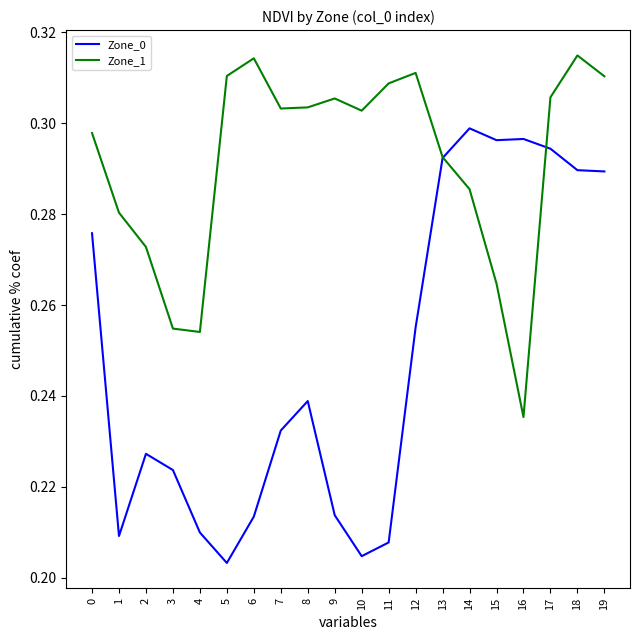

True or false: Zone_1 has a value of 0.5 at 13.

False